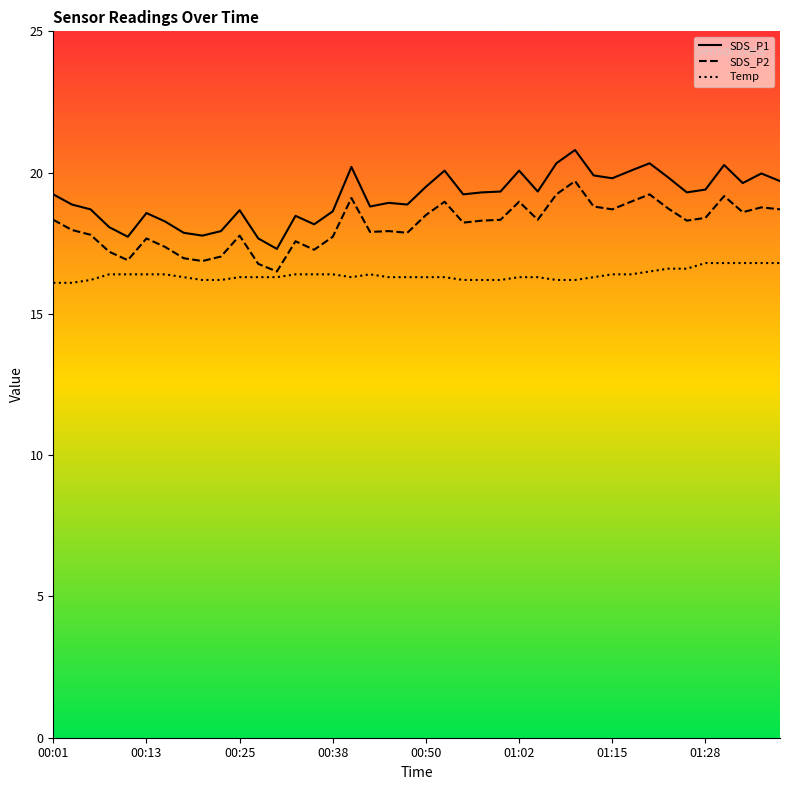

At which label is SDS_P2 closest to 18?

00:13